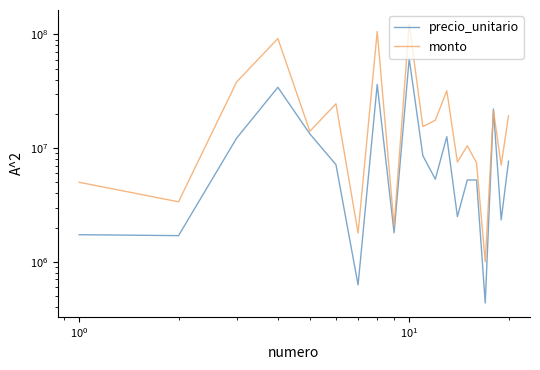

How many distinct data groups are displayed?

2